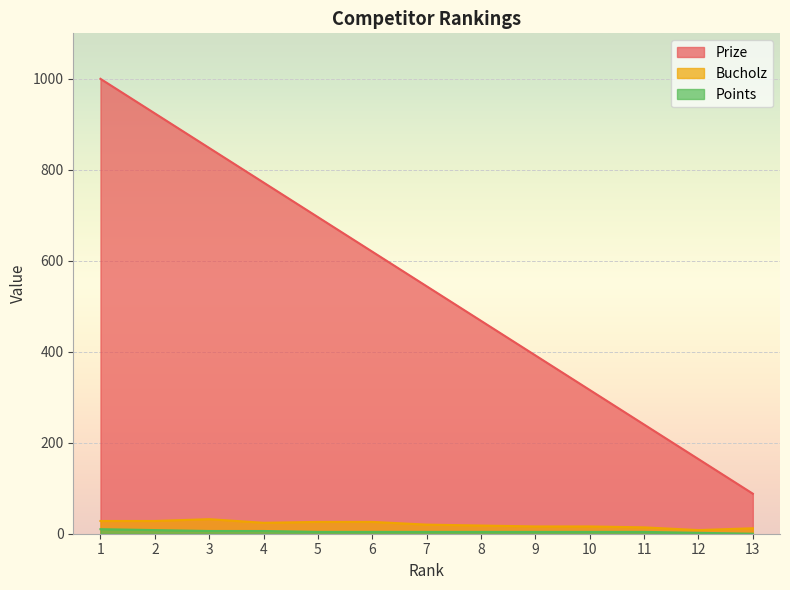

What is the value of the Bucholz point at the 6th from the left?

26